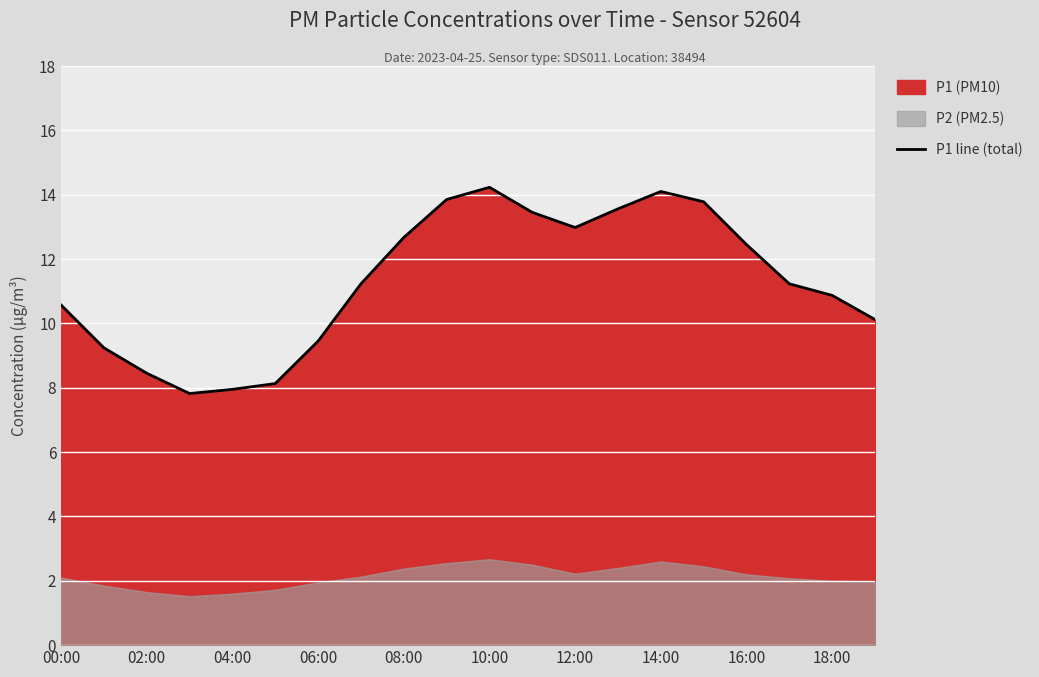

Is it true that P1 line (total) equals 22.4 at 10:00?

False